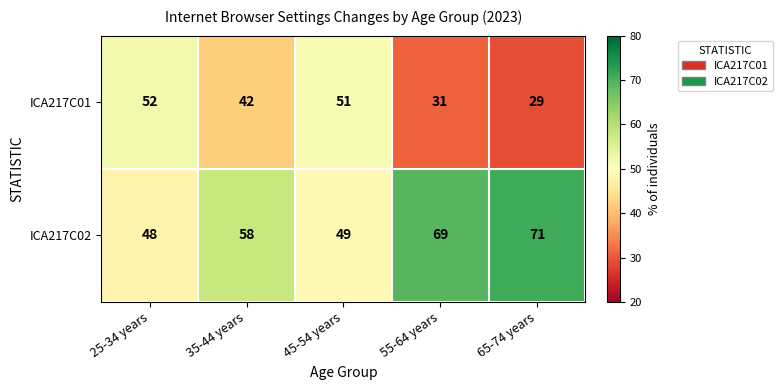

The value of ICA217C01 at 45-54 years is 29. True or false?

False